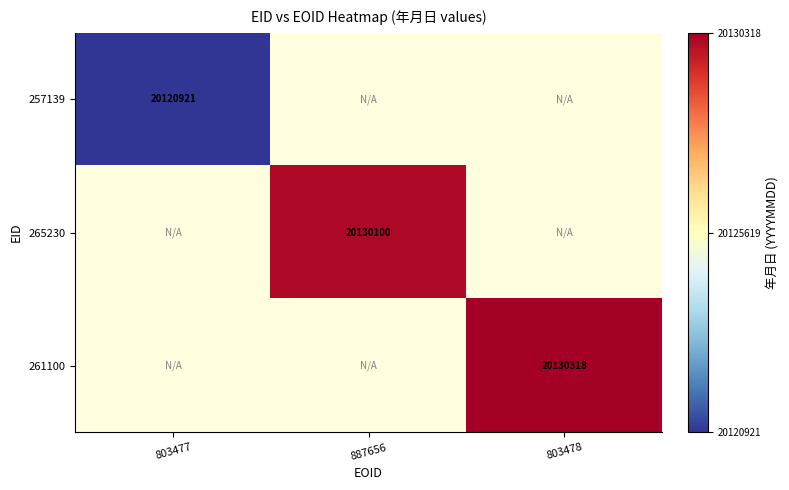

The value of 265230 at 887656 is 20130100. True or false?

True